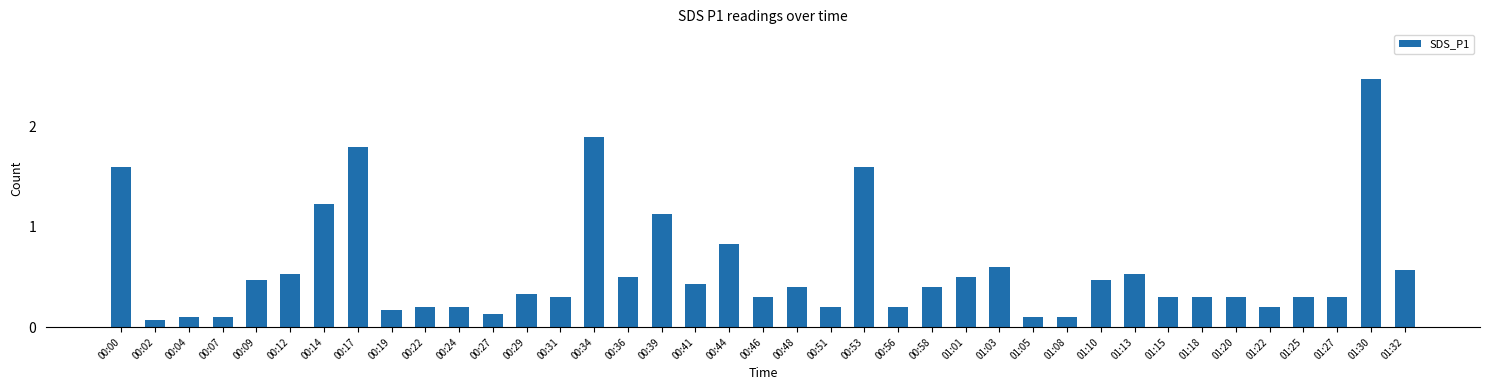

Between 00:14 and 00:22, which is larger?

00:14